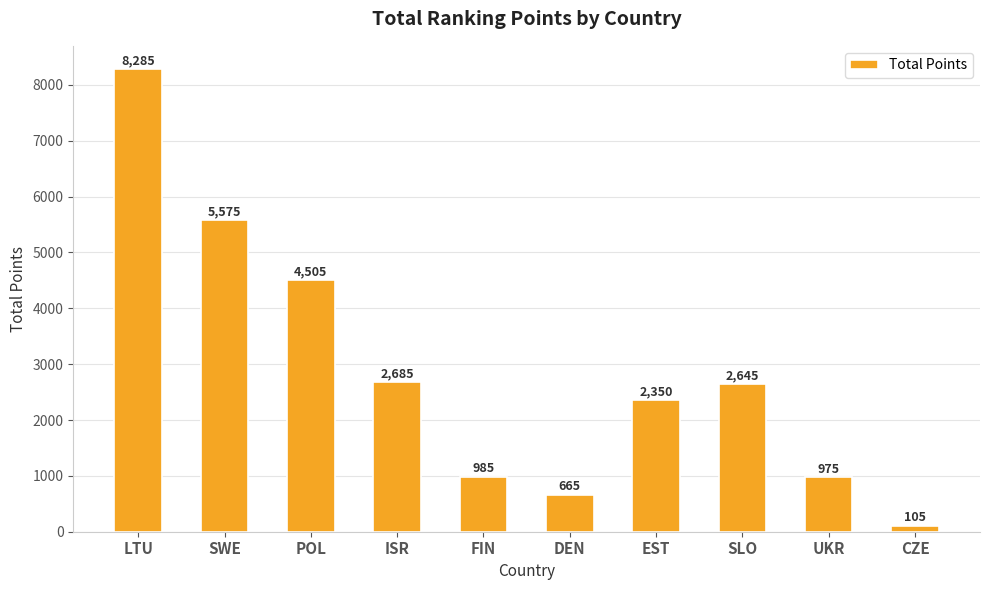

The value at FIN is 985. True or false?

True